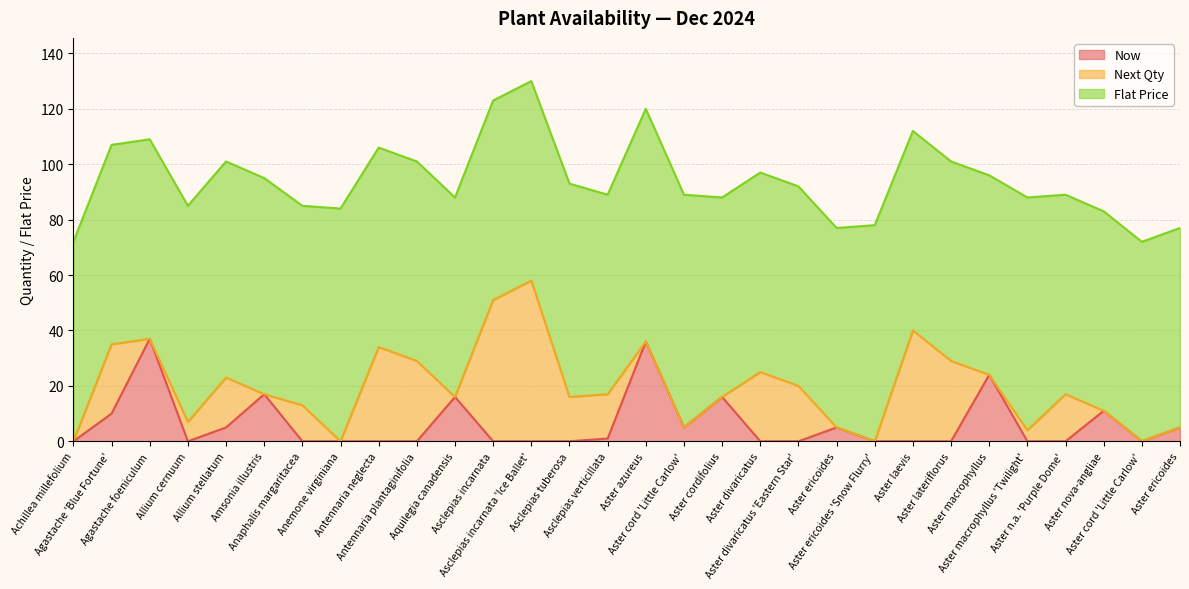

What are all the series names shown in the legend?

Now, Next Qty, Flat Price